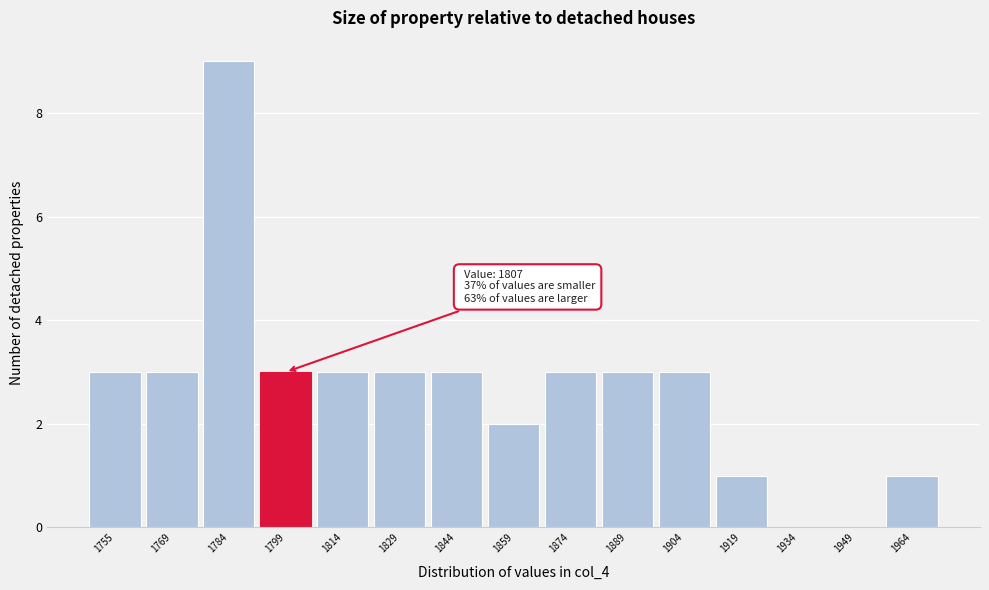

Reading left to right, transcribe all the data shown in this chart.

1755=3	1769=3	1784=9	1799=3	1814=3	1829=3	1844=3	1859=2	1874=3	1889=3	1904=3	1919=1	1934=0	1949=0	1964=1